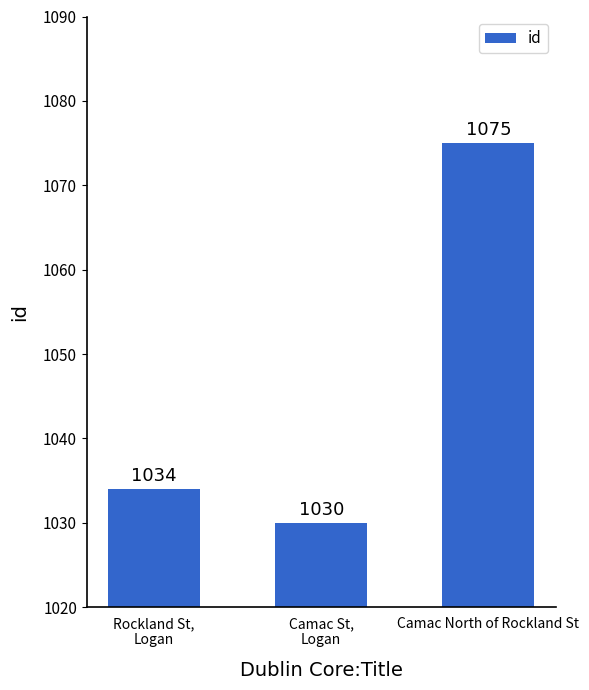

Which label corresponds to the largest value in the chart?

Camac North of Rockland St